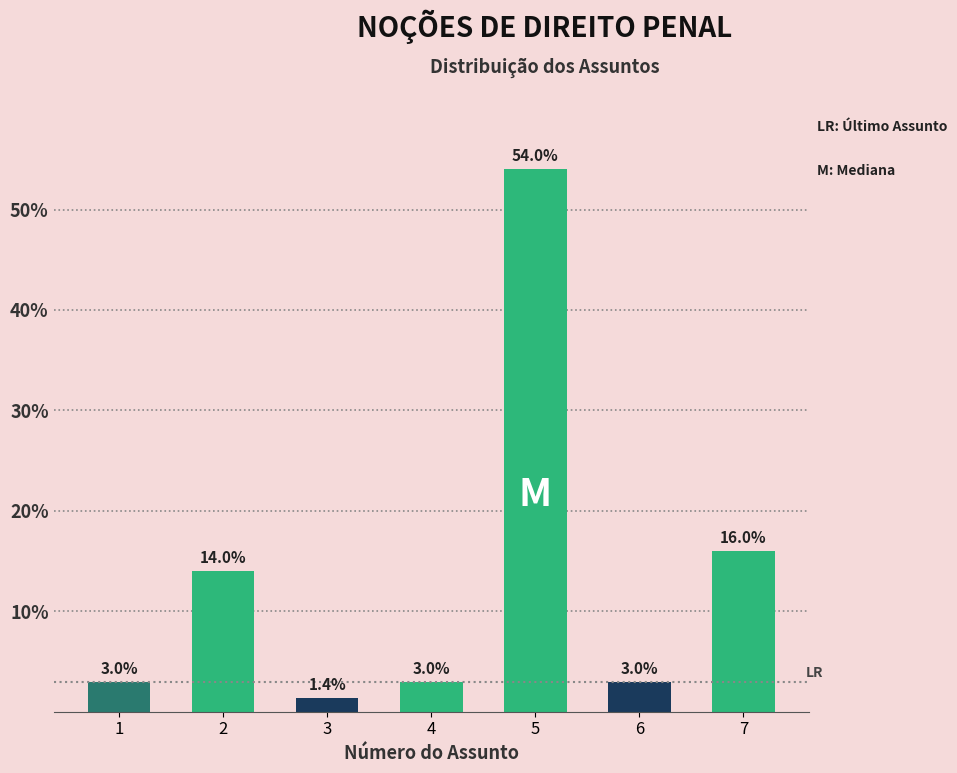

Reading left to right, transcribe all the data shown in this chart.

3.0	14.0	1.4	3.0	54.0	3.0	16.0